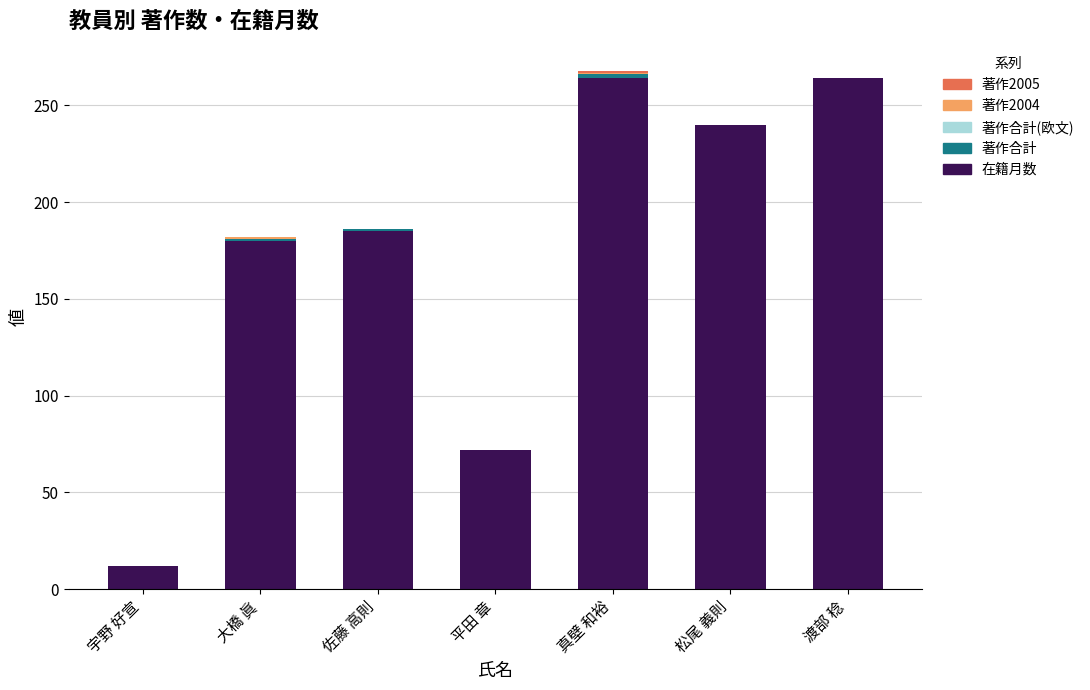

The 在籍月数 series shows 240 at 松尾 義則. True or false?

True